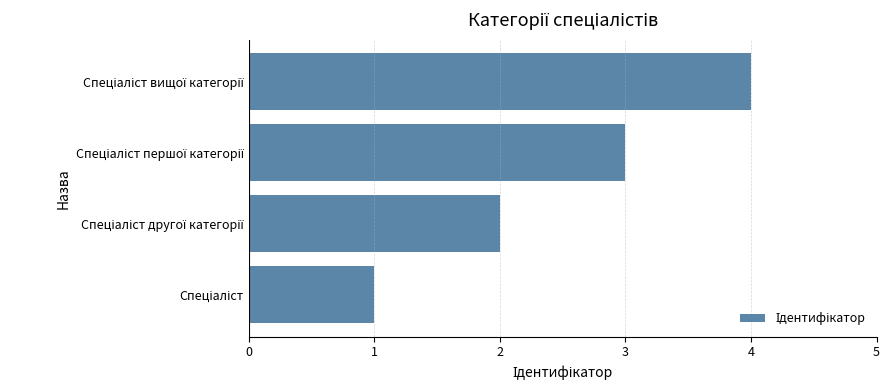

What is the maximum value shown in the chart?

4